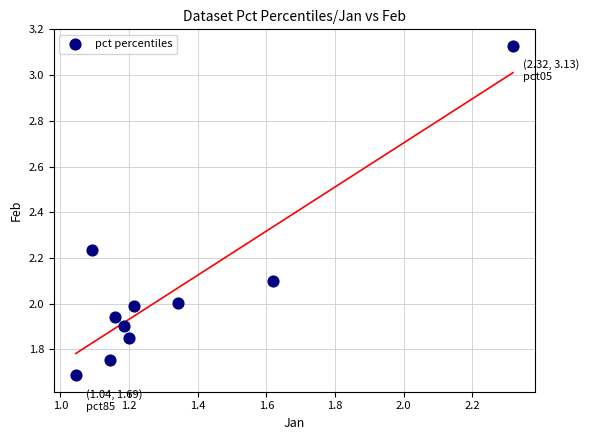

What is the average Y value?

2.1